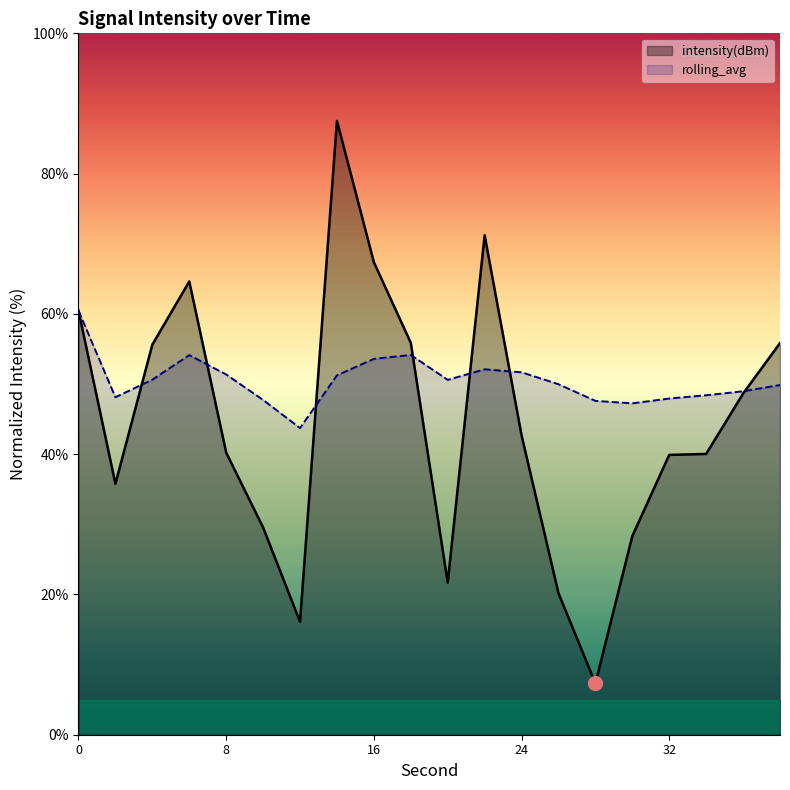

Which has a higher value, 24 or 32?

24